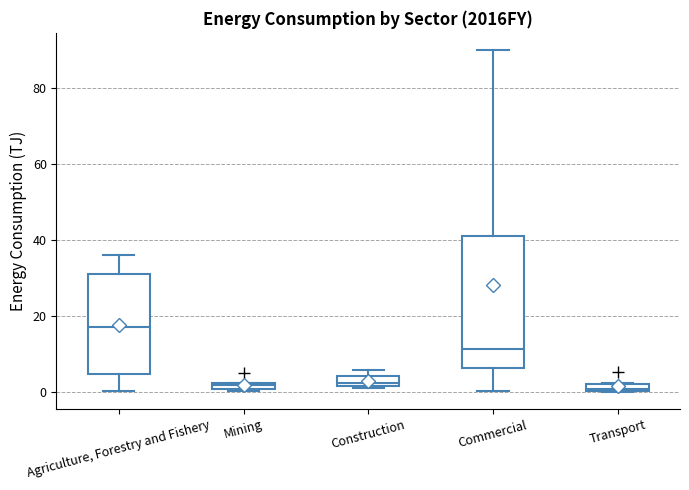

Where is the lower edge of the box for Transport on the y-axis? The values are not printed on the chart, so give them approximately, as read against the axis.

0